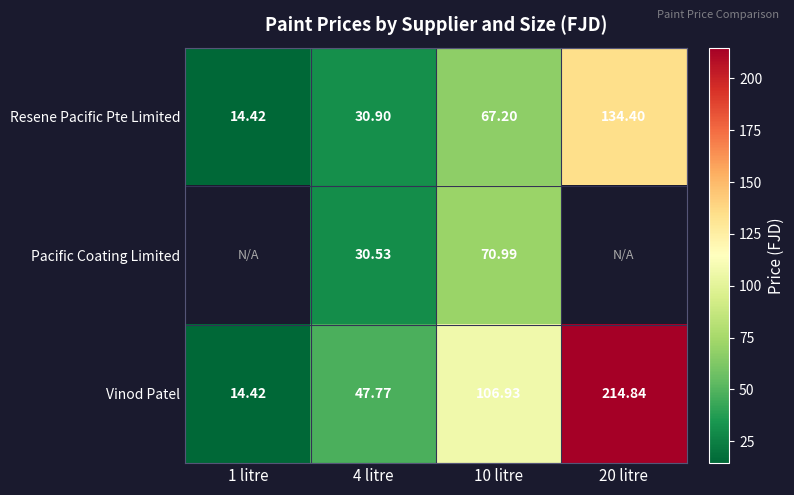

At 4 litre, list the series in order from largest to smallest.

Vinod Patel, Resene Pacific Pte Limited, Pacific Coating Limited